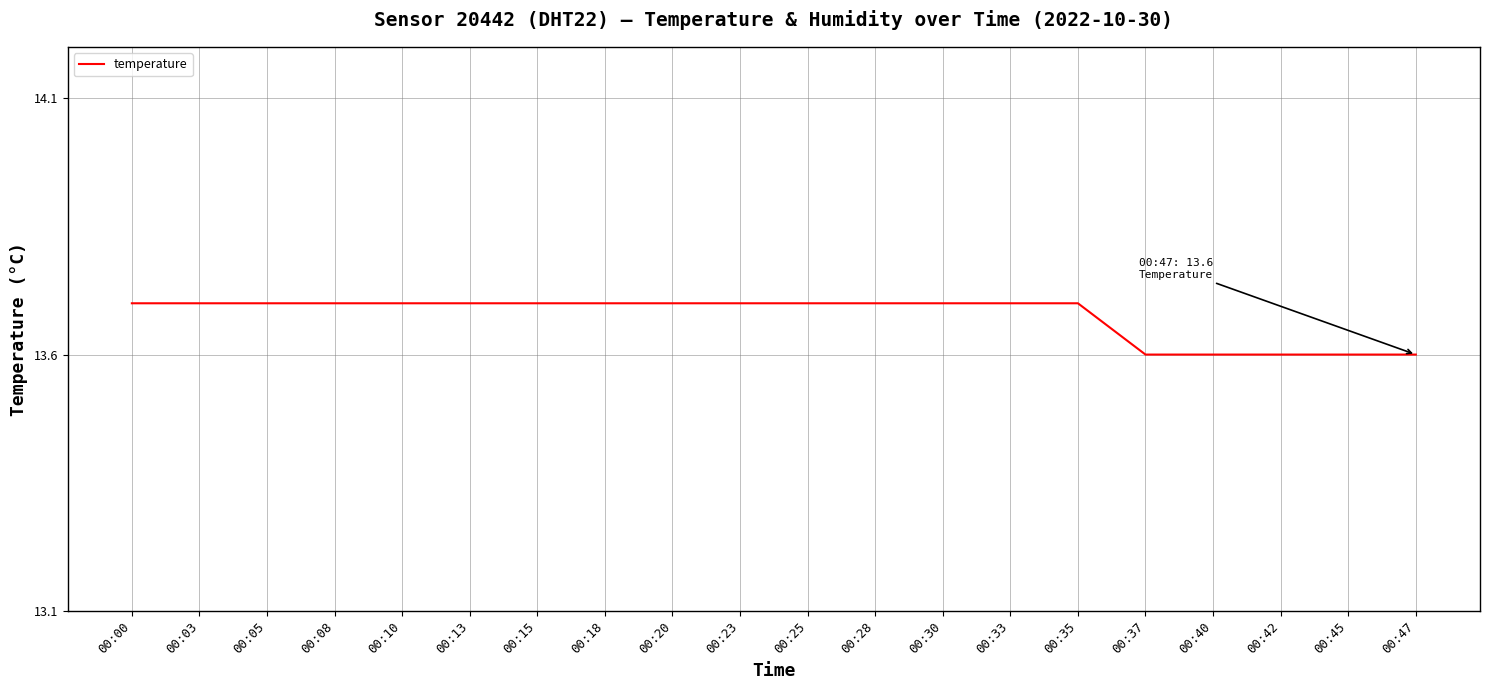

Reading left to right, extract all data points from this chart.

13.7	13.7	13.7	13.7	13.7	13.7	13.7	13.7	13.7	13.7	13.7	13.7	13.7	13.7	13.7	13.6	13.6	13.6	13.6	13.6